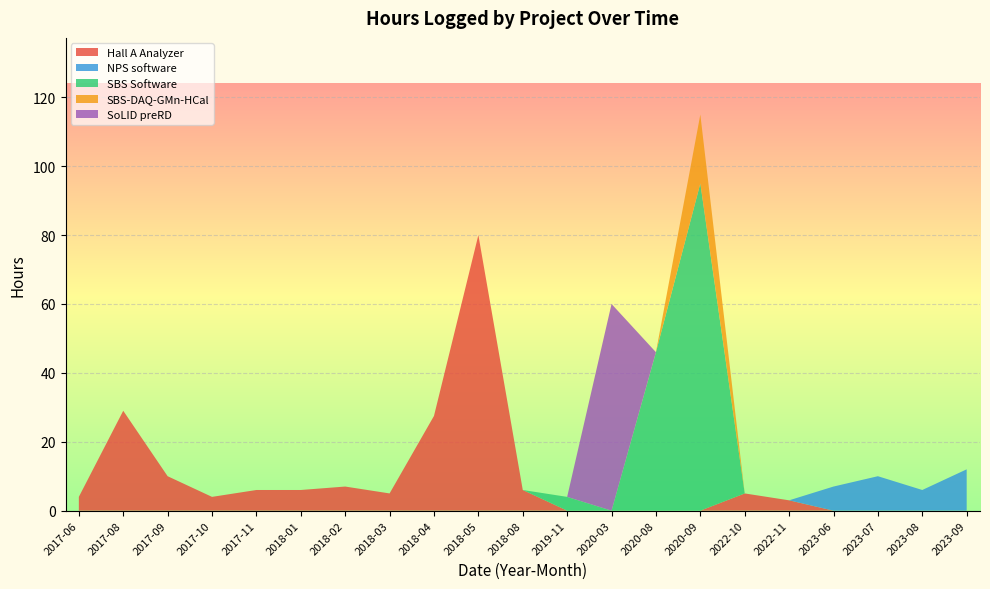

What is the highest value of the Hall A Analyzer series?

80.0